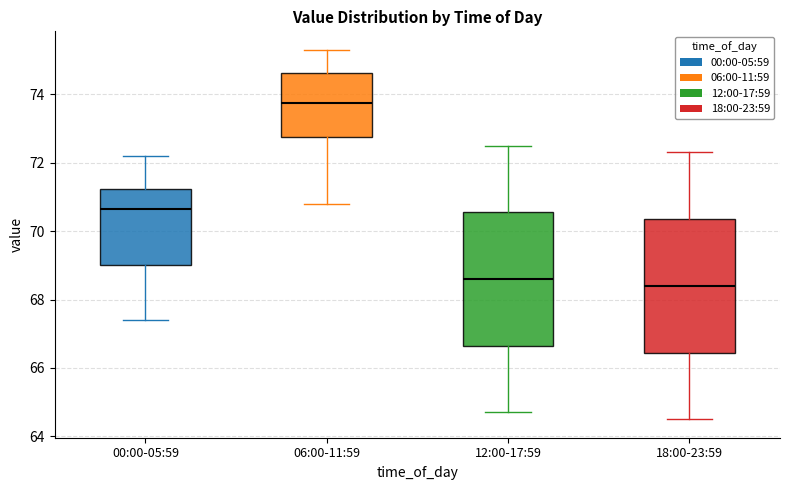

Where does the lower whisker of the box for 06:00-11:59 end on the y-axis? The values are not printed on the chart, so give them approximately, as read against the axis.

70.8